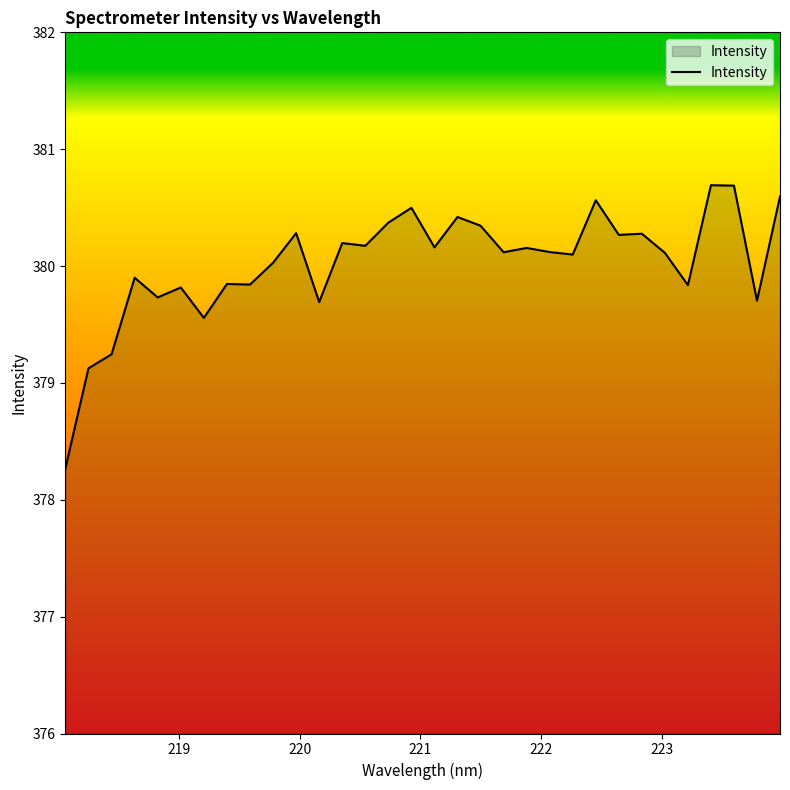

What is the smallest value displayed?

378.3